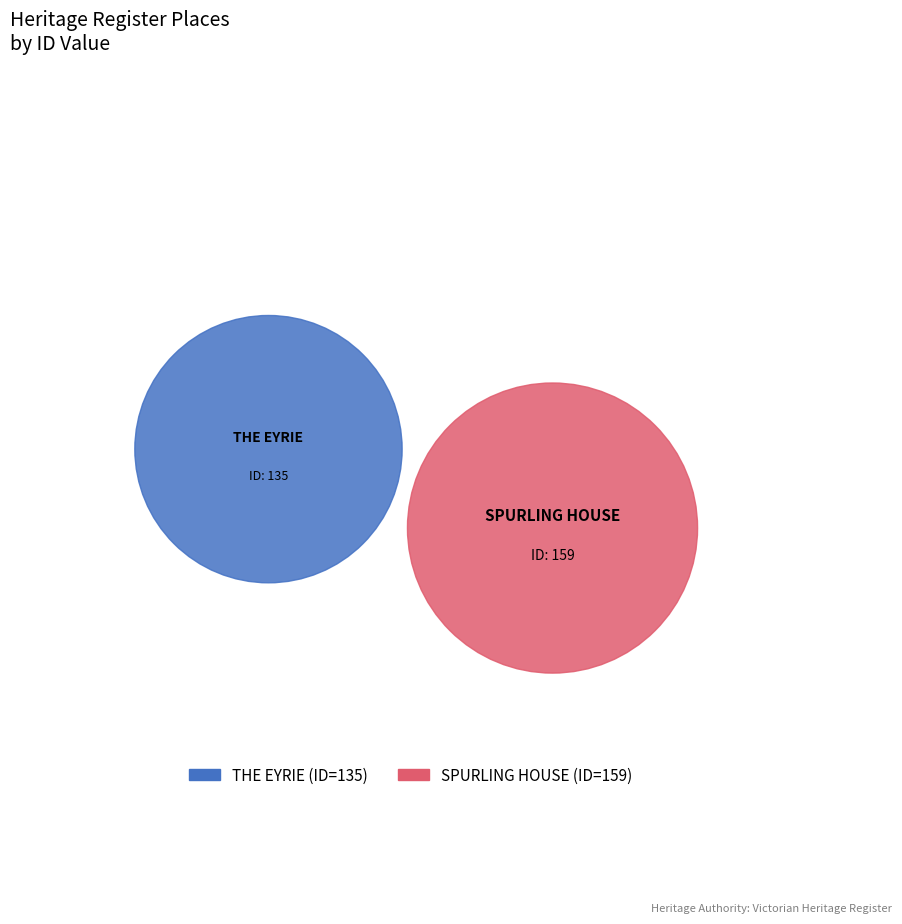

Is the sum of SPURLING HOUSE and THE EYRIE greater than half?

Yes